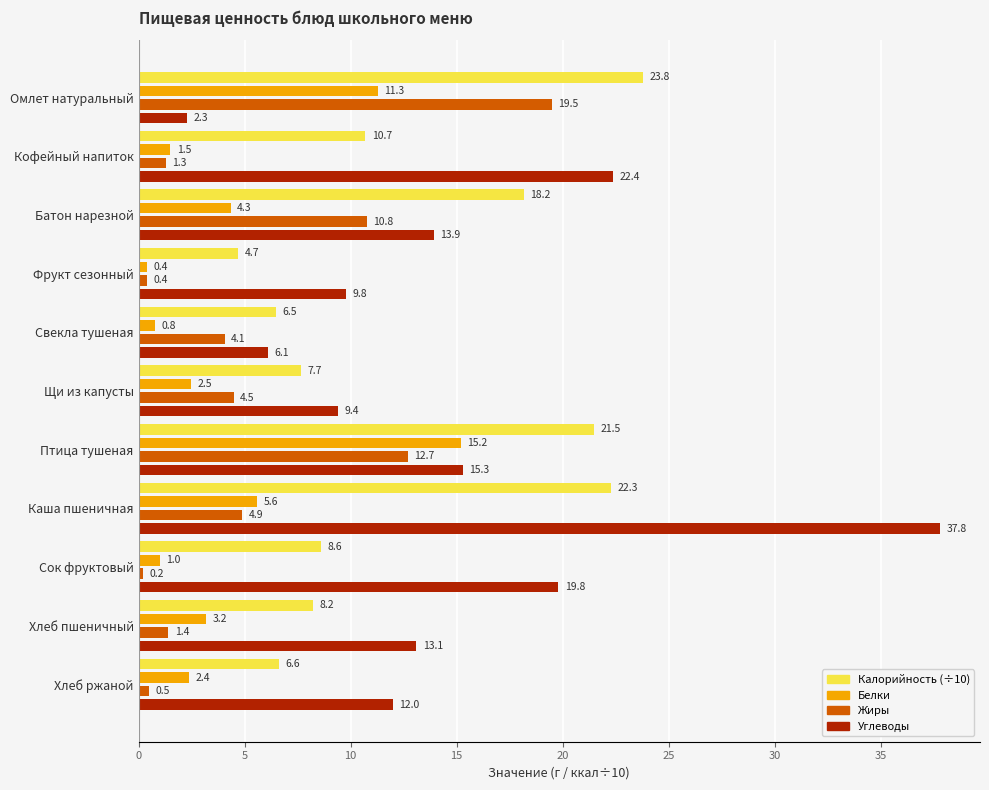

What is the sum of all Жиры values?

60.2